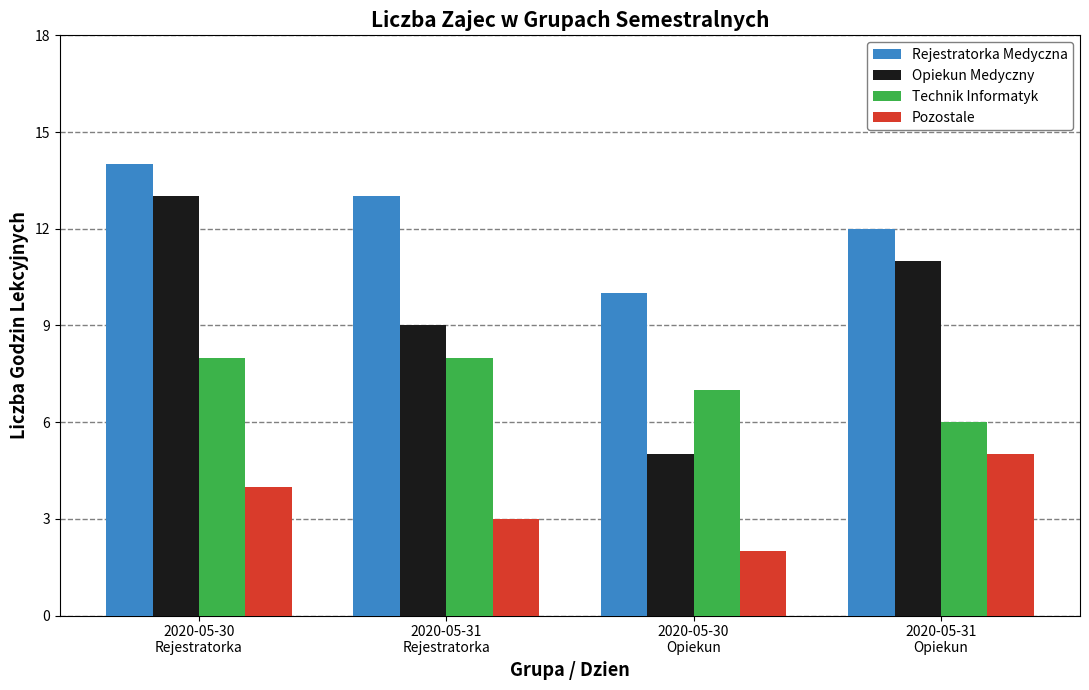

How many data points does each series have?

4